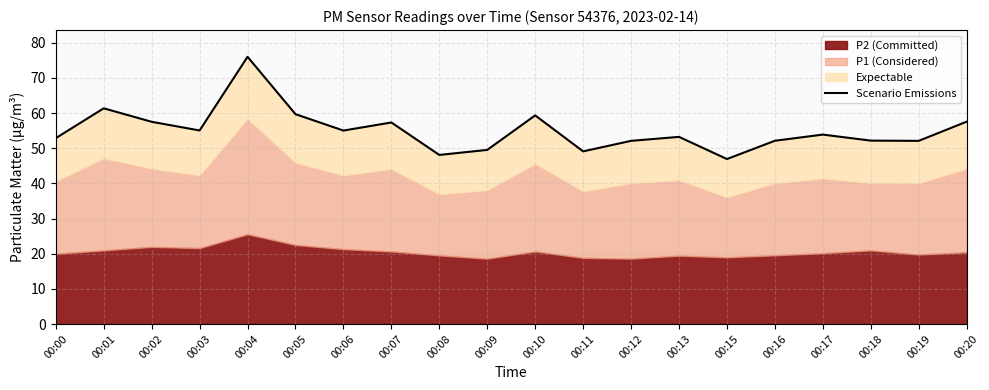

What is the change in value from 00:08 to 00:12?

+4.0